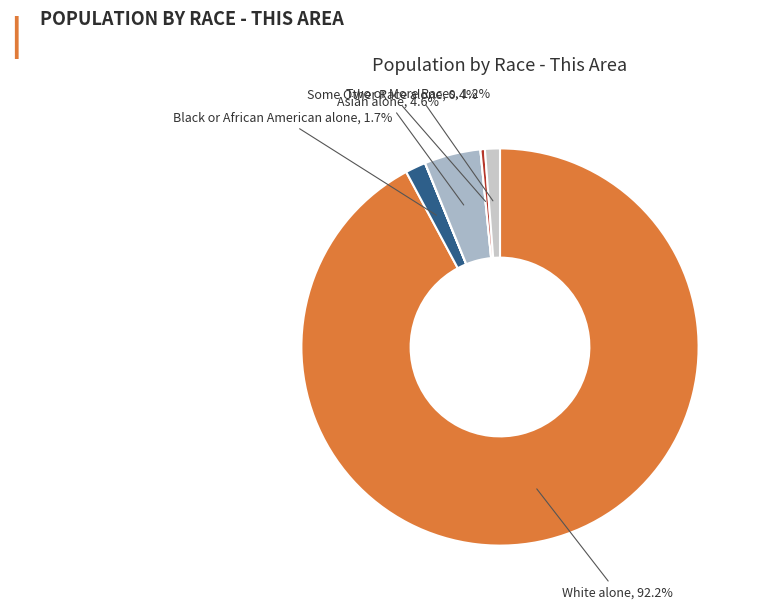

To the nearest percent, what is the average slice percentage?

14%